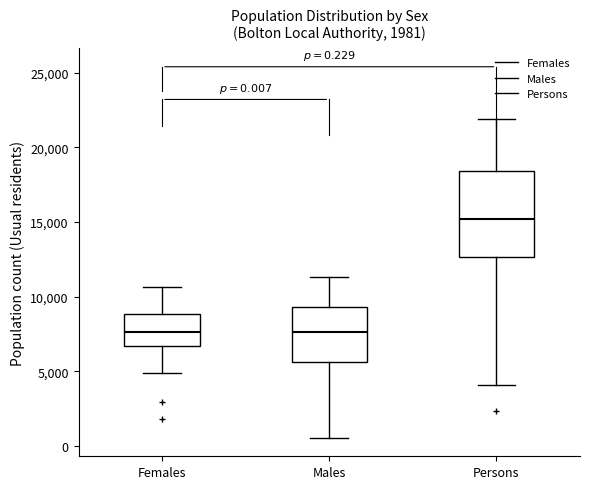

Which box has the highest median line?

Persons